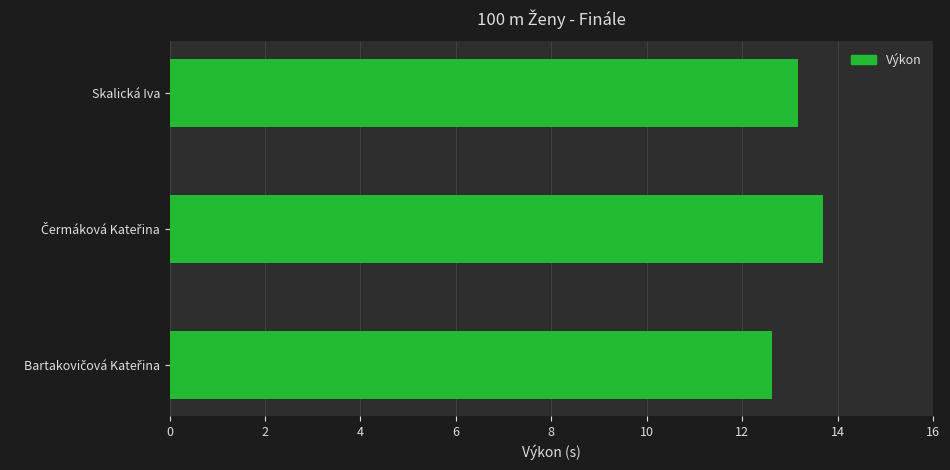

Is it true that the value at Skalická Iva is 13.2?

True